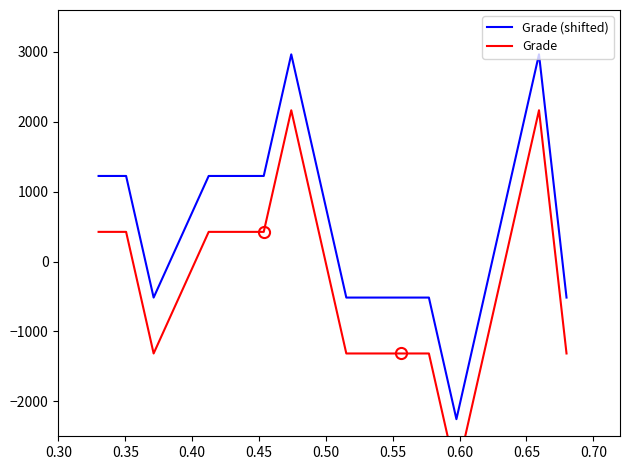

What is the maximum value for Grade (shifted)?

2965.2